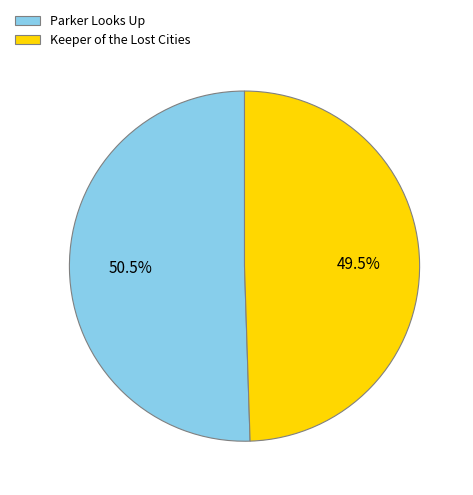

Does Parker Looks Up account for over 50% of the chart?

Yes